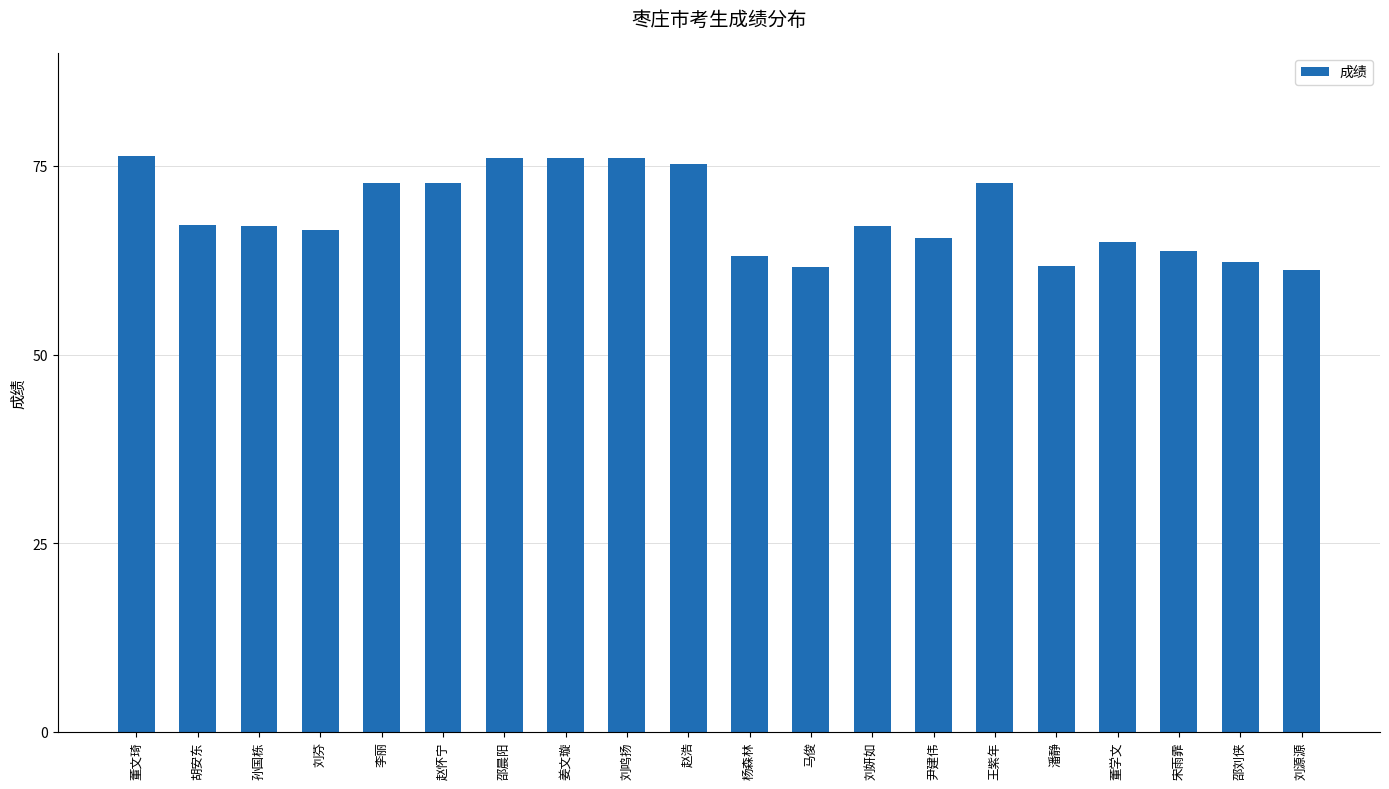

Are the bars grouped side by side (vs. stacked)?

No